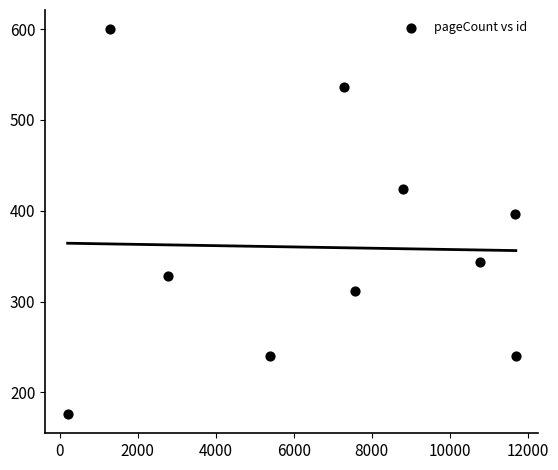

What is the range of Y values (max minus min)?

424